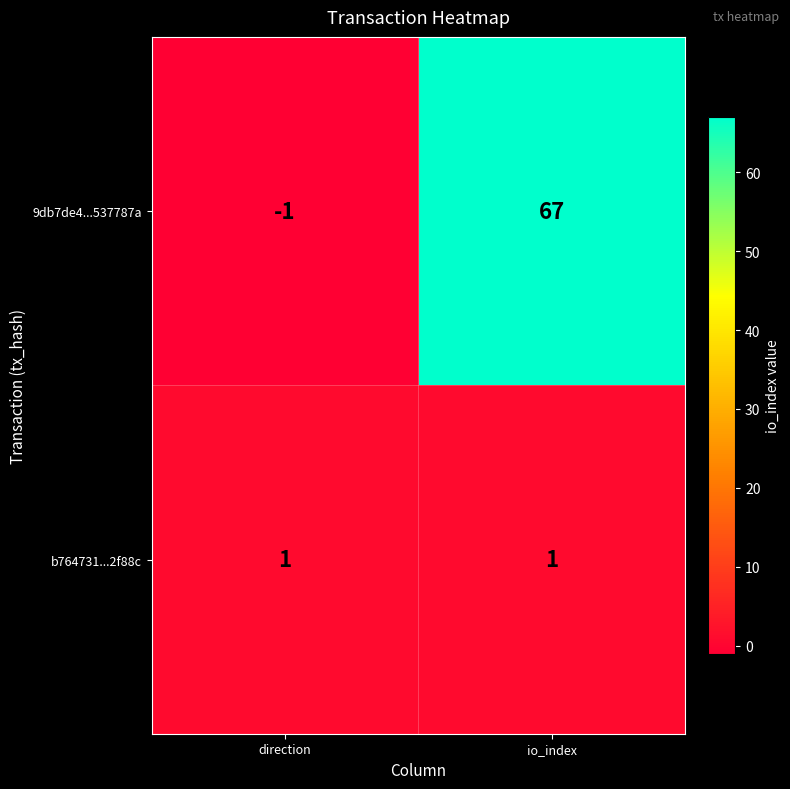

The value of b764731...2f88c at io_index is 1. True or false?

True